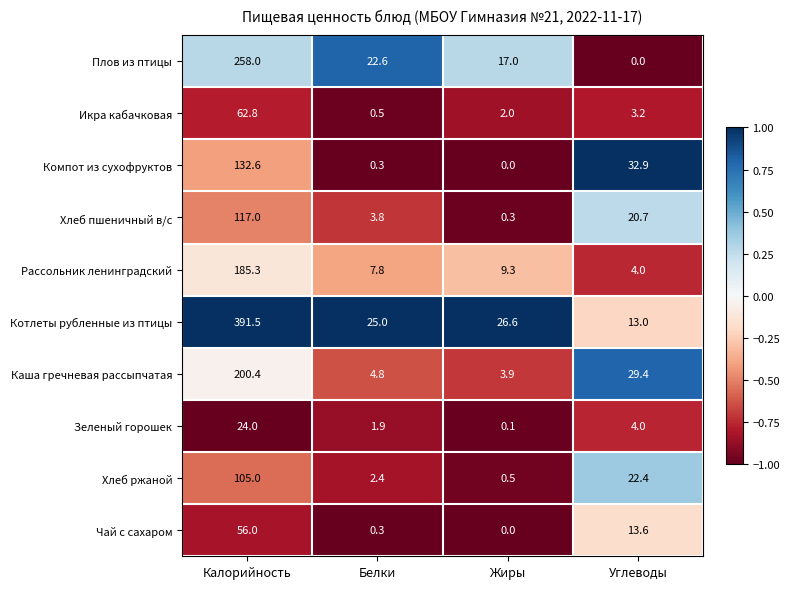

Which series has the largest total across all categories?

Котлеты рубленные из птицы